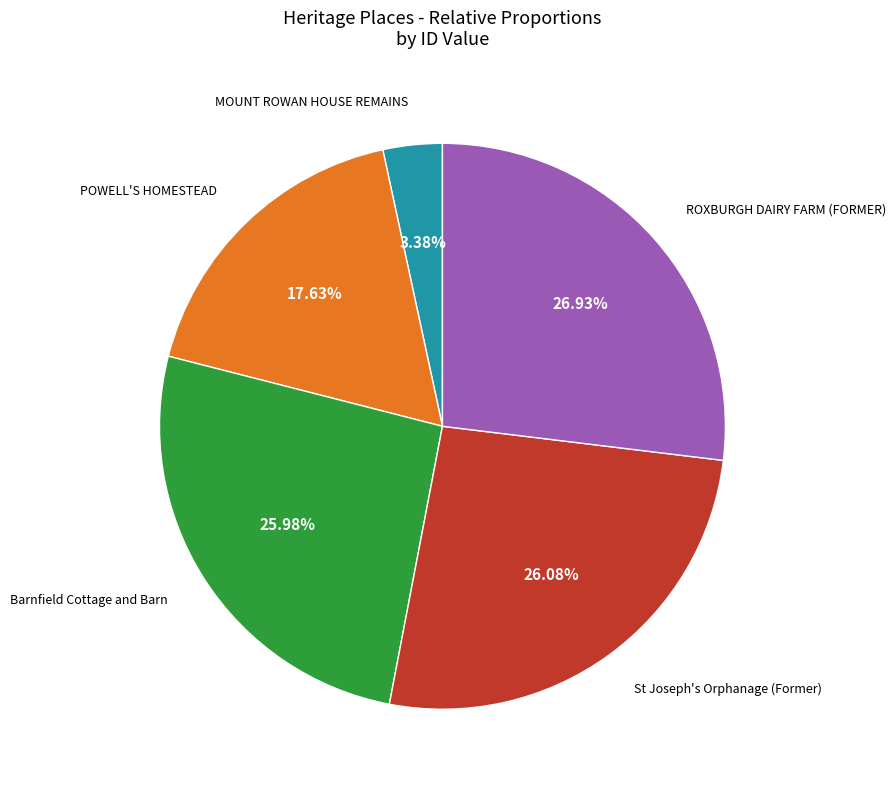

Does any single category account for the majority?

No